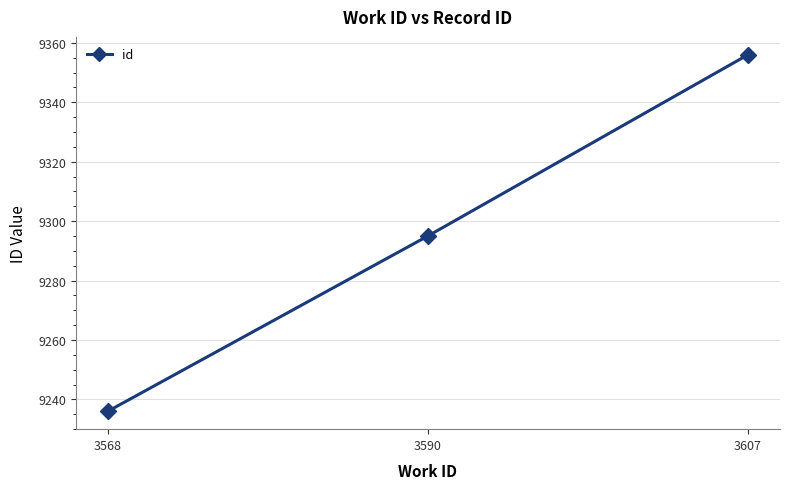

True or false: the data shows 9356 at 3607.

True